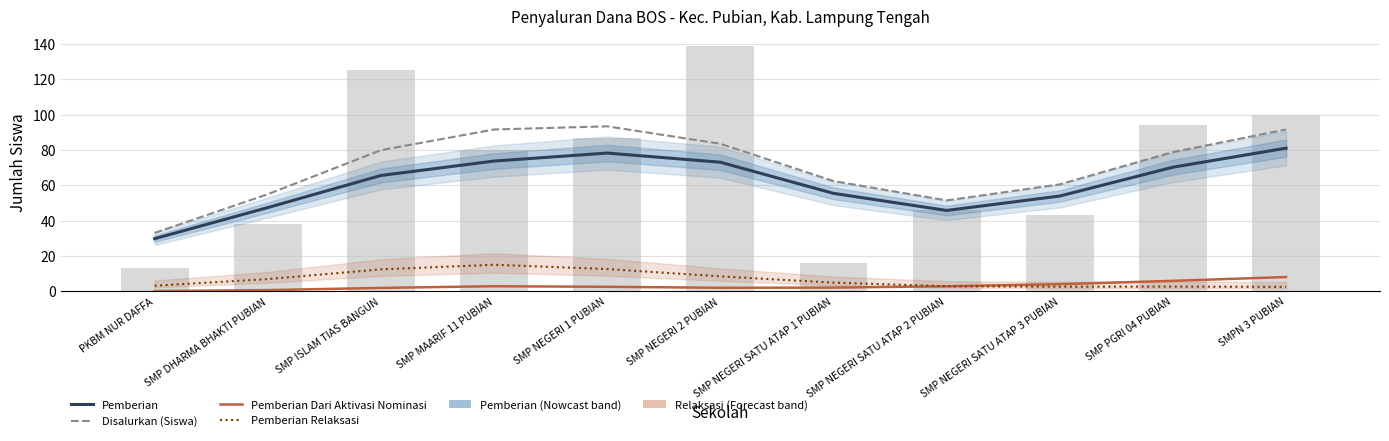

What is the minimum value for Pemberian Dari Aktivasi Nominasi?

0.1